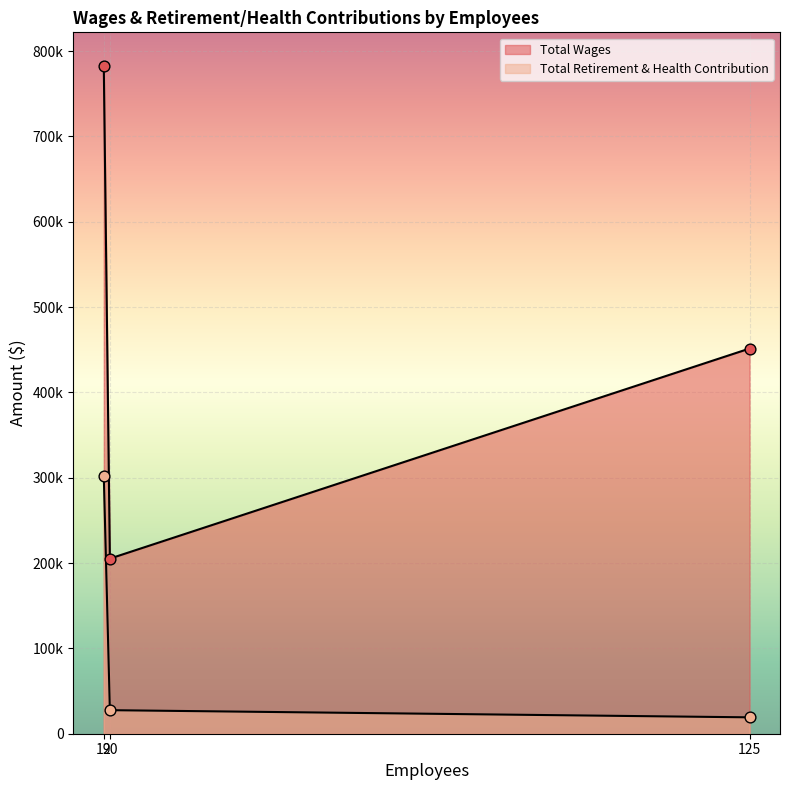

What is the change in value from 20 to 125?

-8400